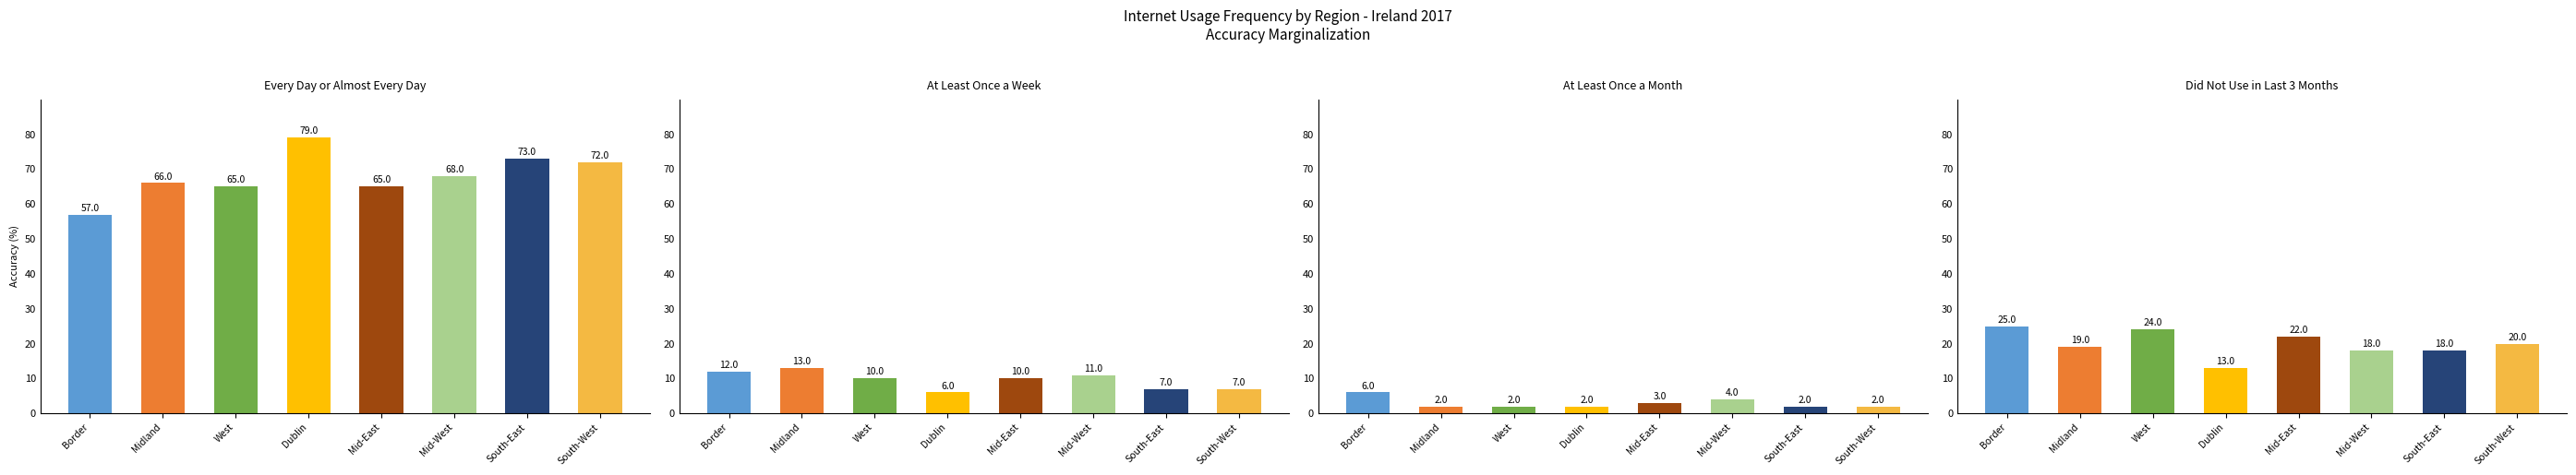

What is the minimum value for Did not use in the last 3 months?

13